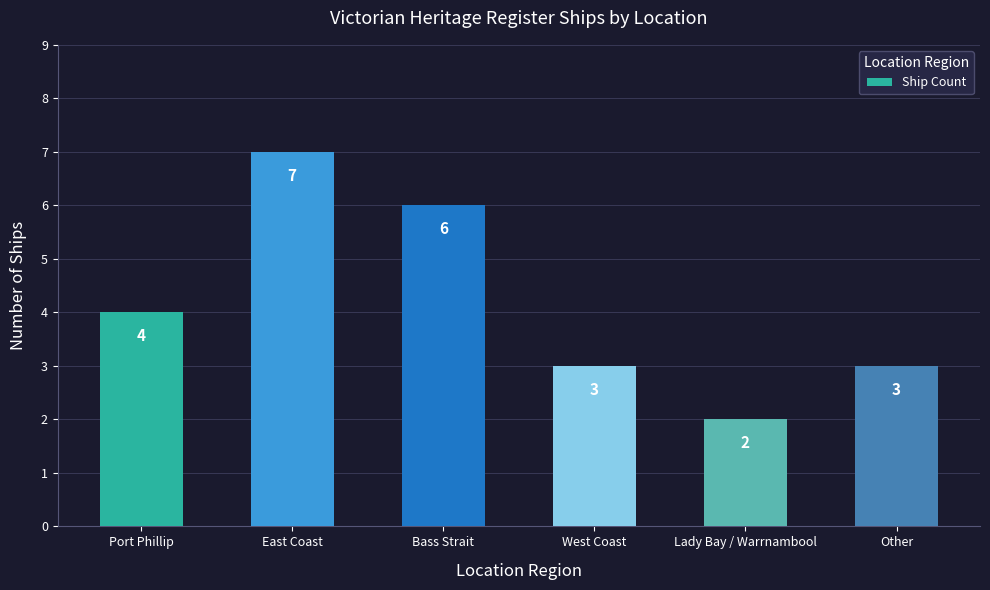

What is the average value?

4